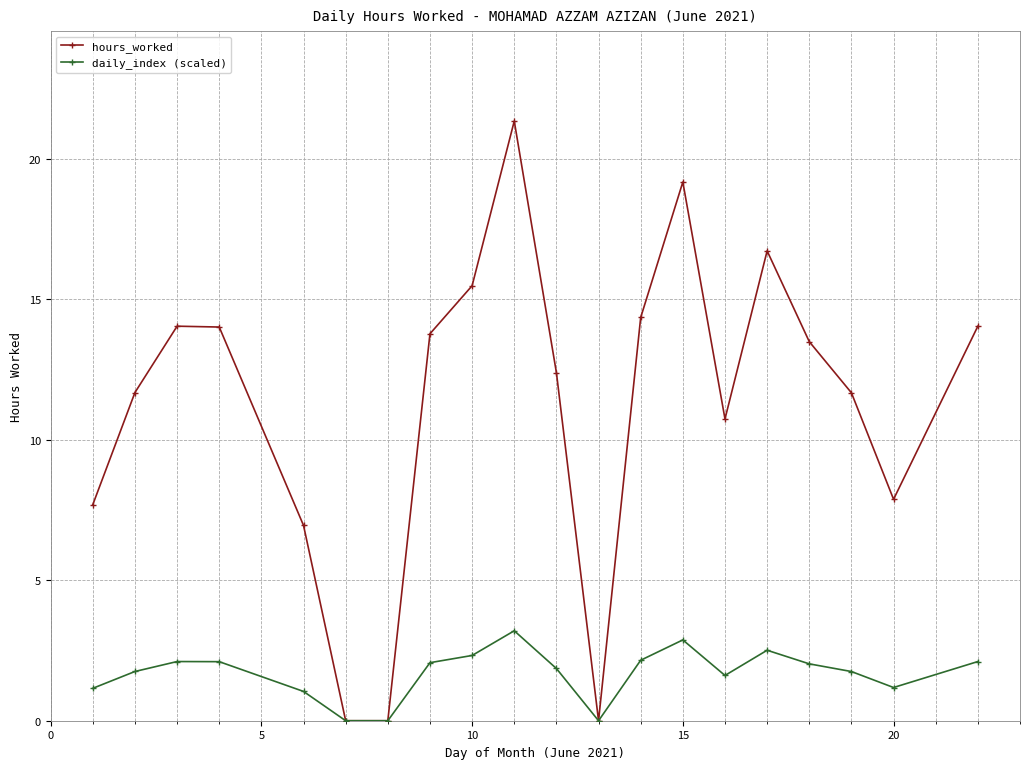

What is the value of the hours_worked point at the 20th from the left?

14.0